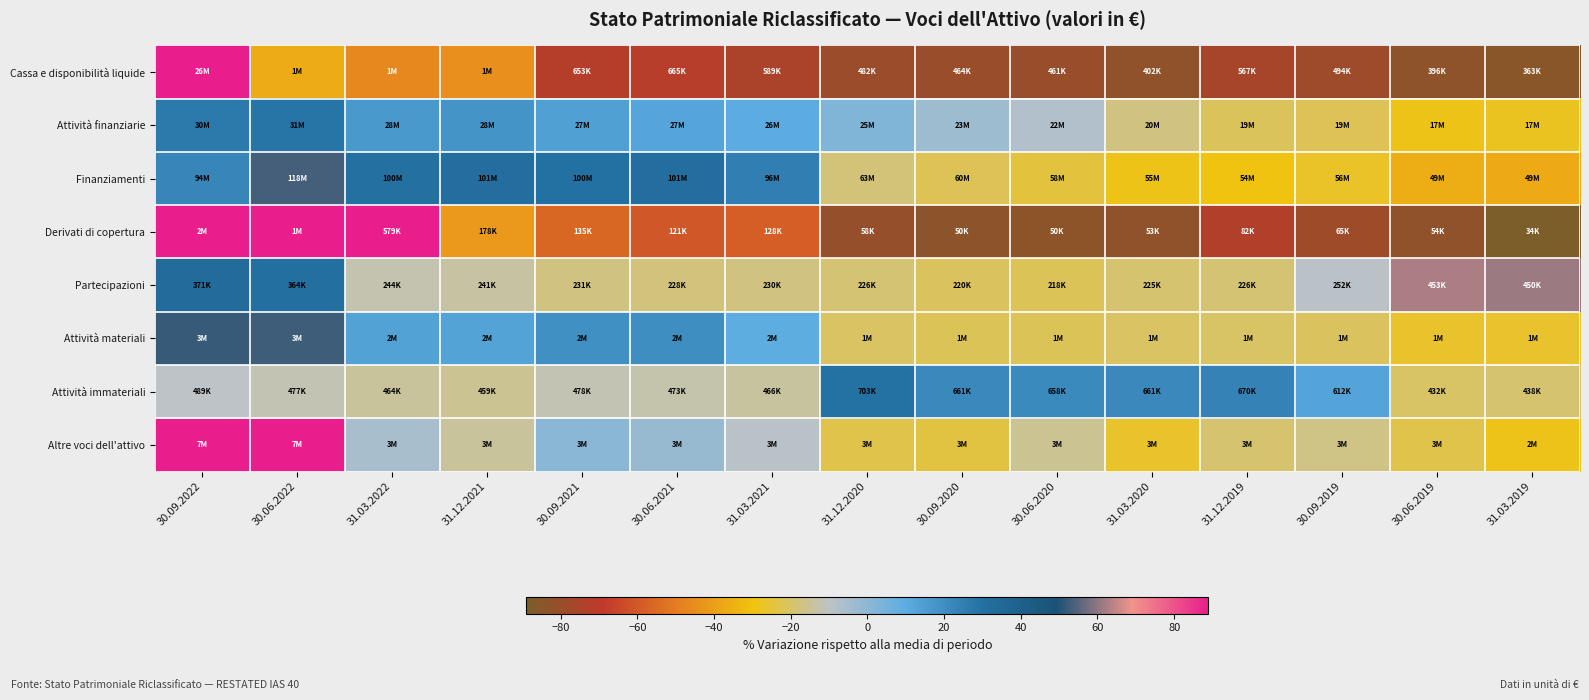

At which category is the sum across all series the highest?

30.09.2022